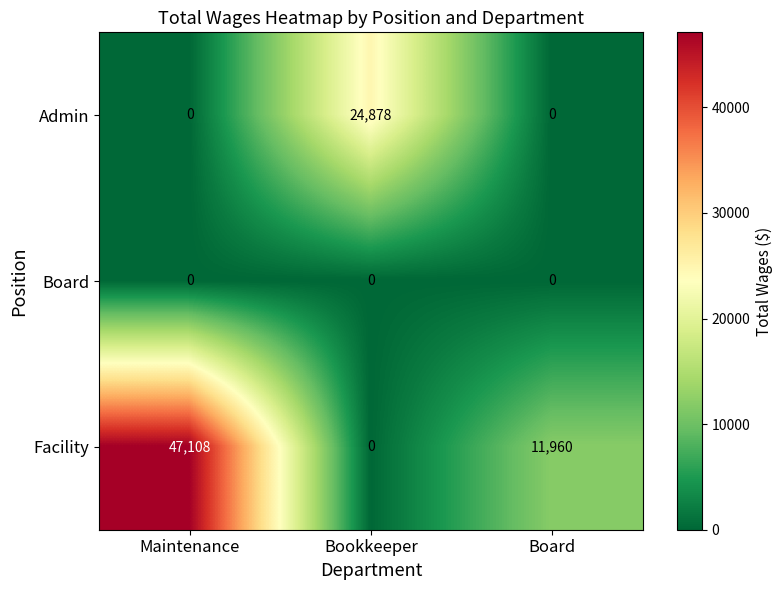

Reading left to right, what are all the values shown in this chart?

Admin: 0	24878	0
Board: 0	0	0
Facility: 47108	0	11960